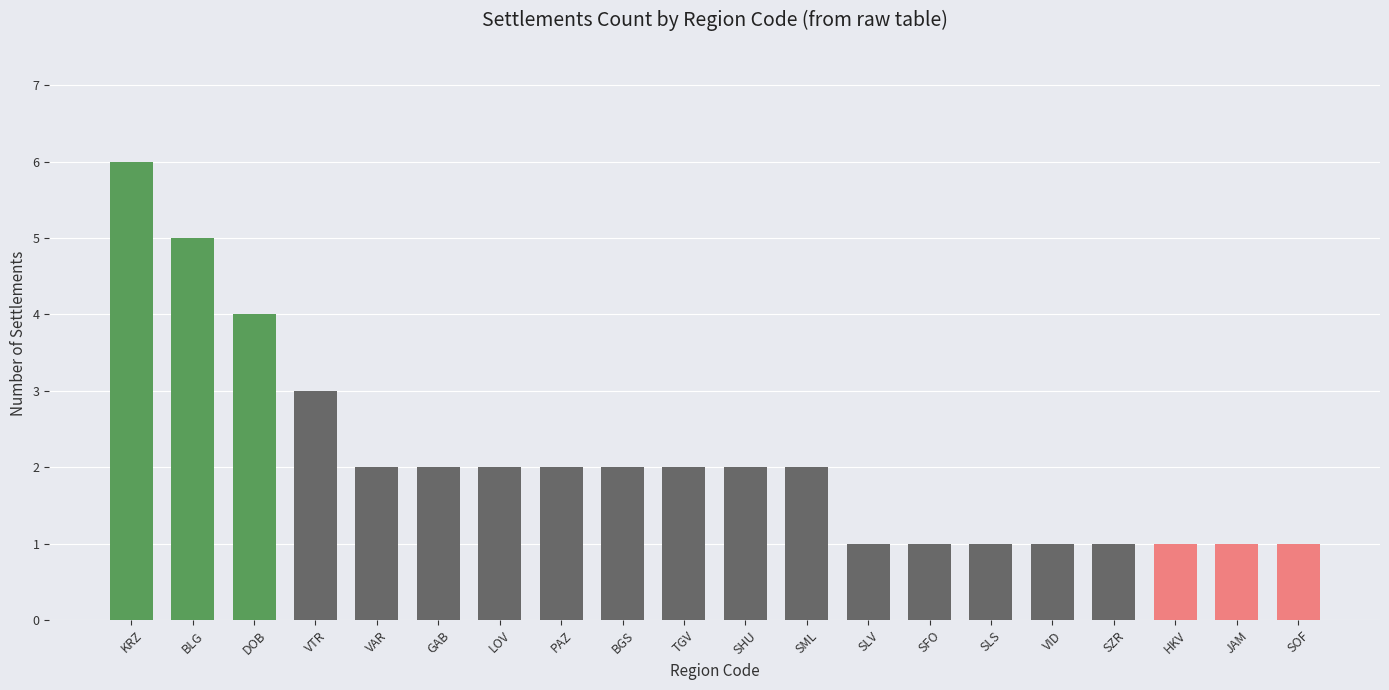

Is it true that the value at SLS is 1?

True